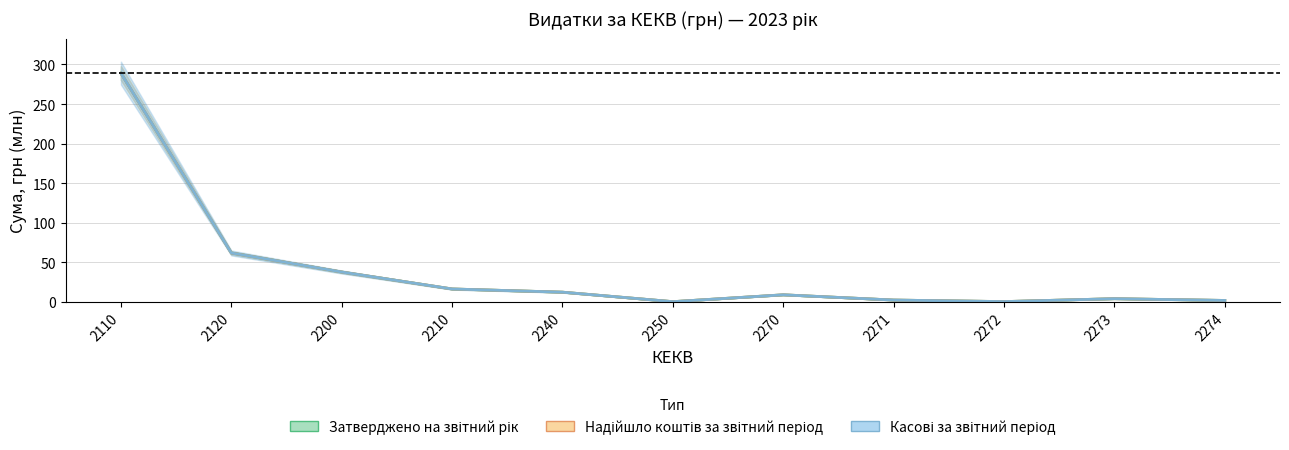

Where does the Затверджено на звітний рік series first go above 8?

2110